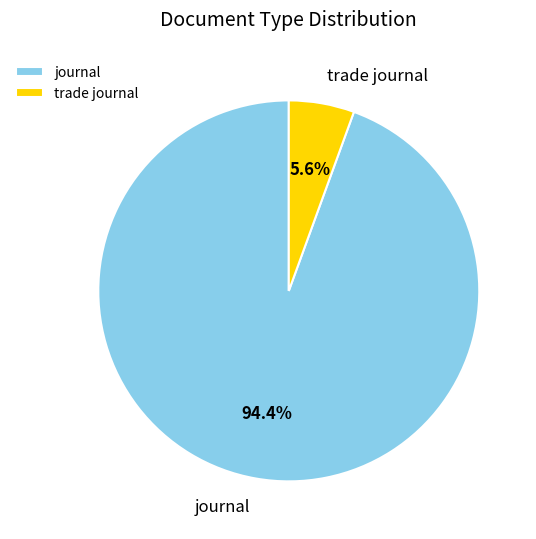

To the nearest percent, what portion does trade journal represent?

6%